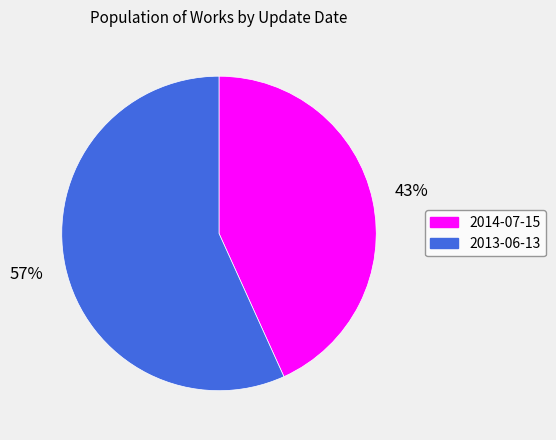

True or false: 2014-07-15 accounts for 50% of the total.

False